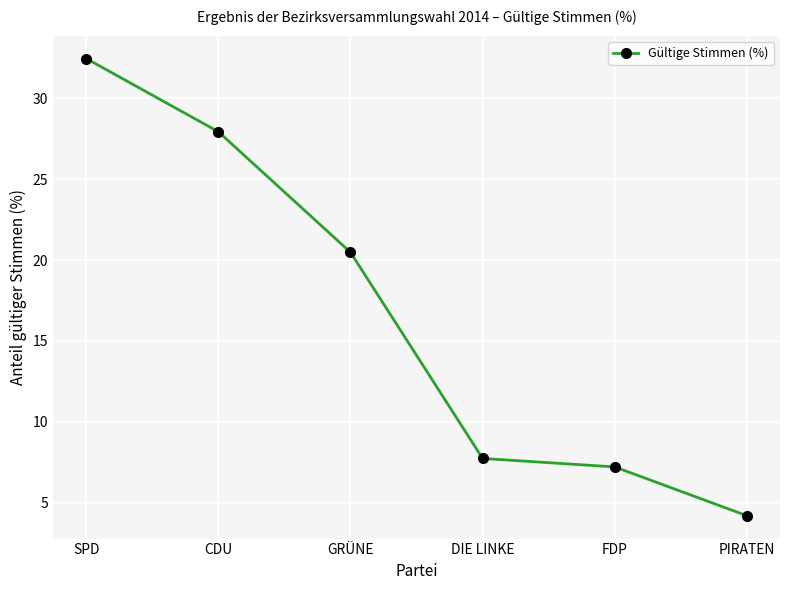

Which category has the lowest value across all series?

PIRATEN